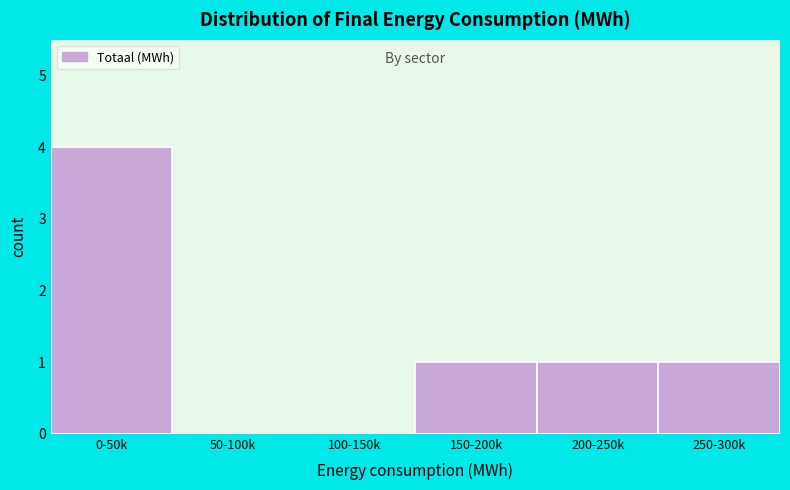

Reading right to left, what are all the values shown in this chart?

250-300k=1	200-250k=1	150-200k=1	100-150k=0	50-100k=0	0-50k=4